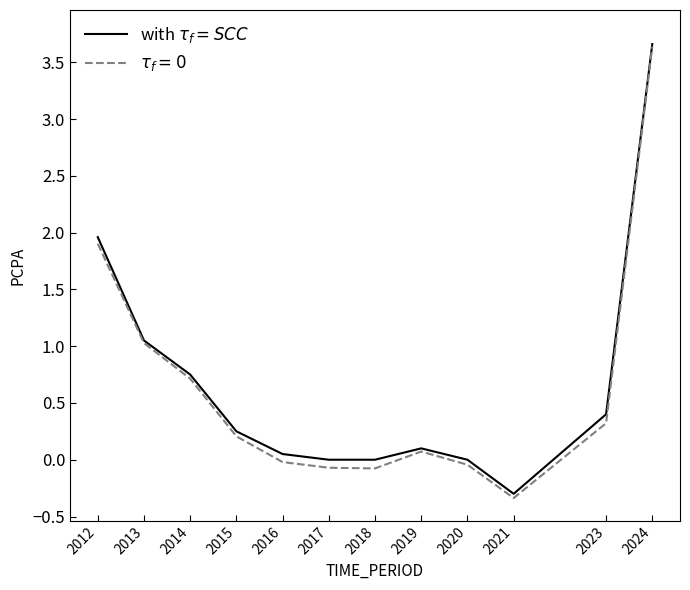

Does the chart have visible grid lines?

No